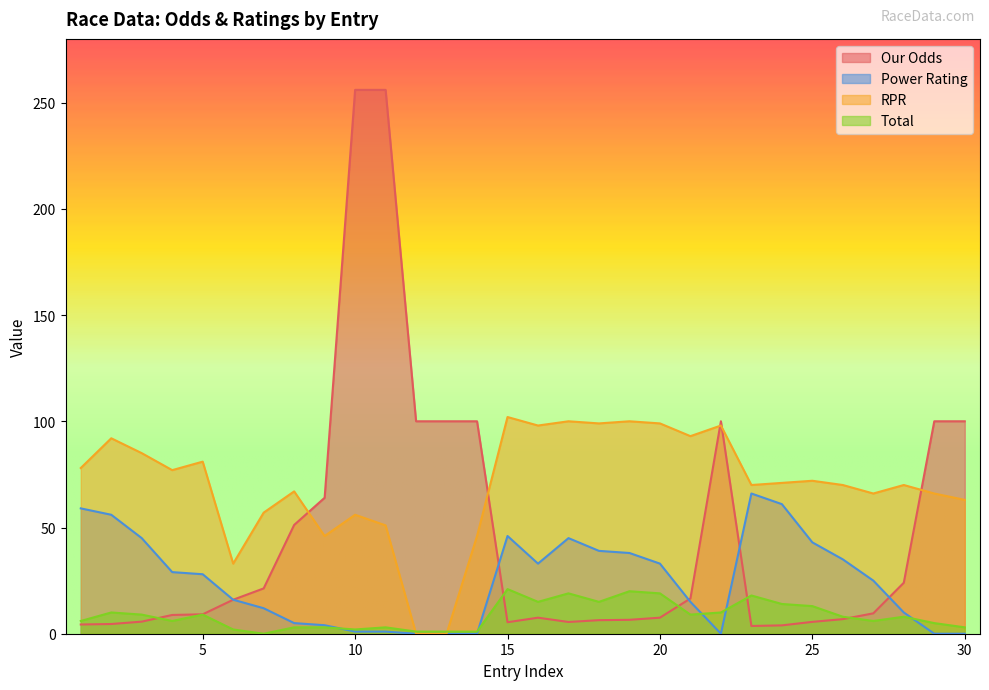

Which series has the largest total across all categories?

RPR